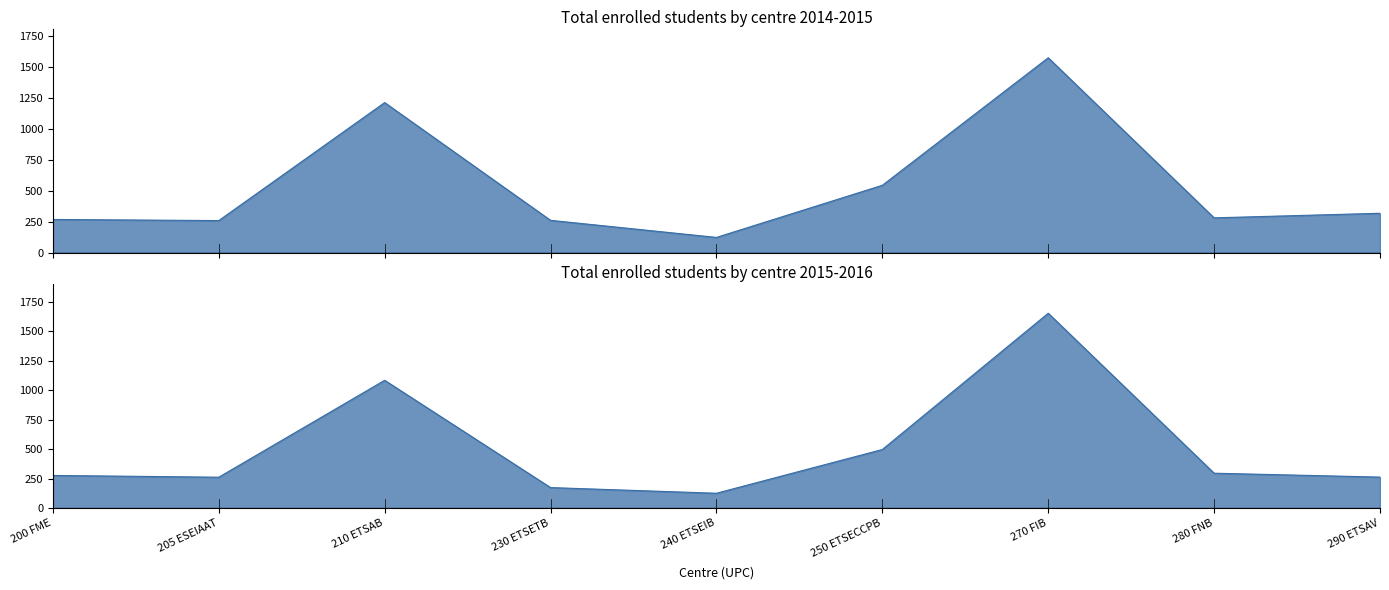

At which category does Dones 2015-2016 reach its first local peak?

210 ETSAB